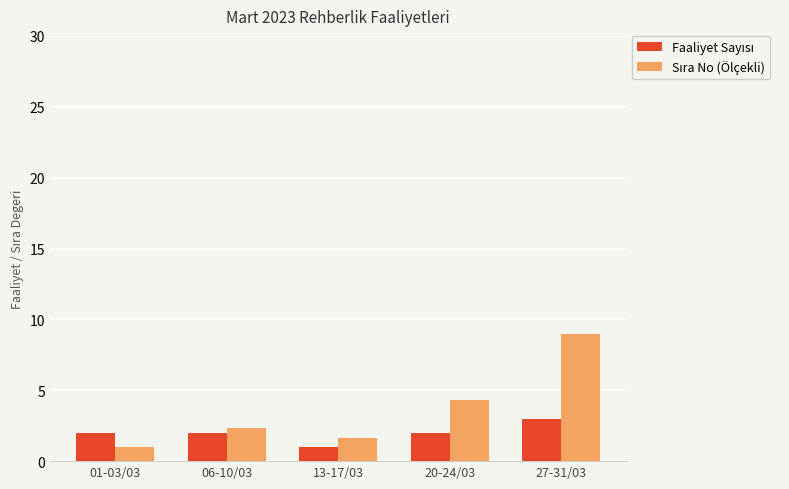

Does the chart contain any negative values?

No